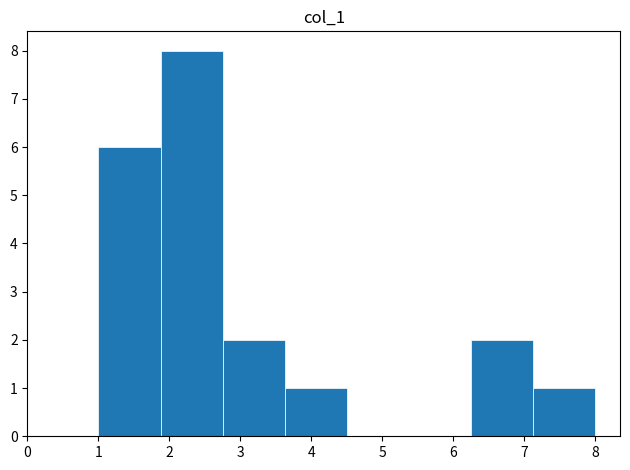

Reading left to right, list every bar in this chart as the range it spans on the x-axis followed by its height. Neither the bar edges nor the heights are printed on the chart, so give them approximately, as read against the axes.

1.0 to 1.9: 6
1.9 to 2.8: 8
2.8 to 3.6: 2
3.6 to 4.5: 1
4.5 to 5.4: 0
5.4 to 6.3: 0
6.3 to 7.1: 2
7.1 to 8.0: 1